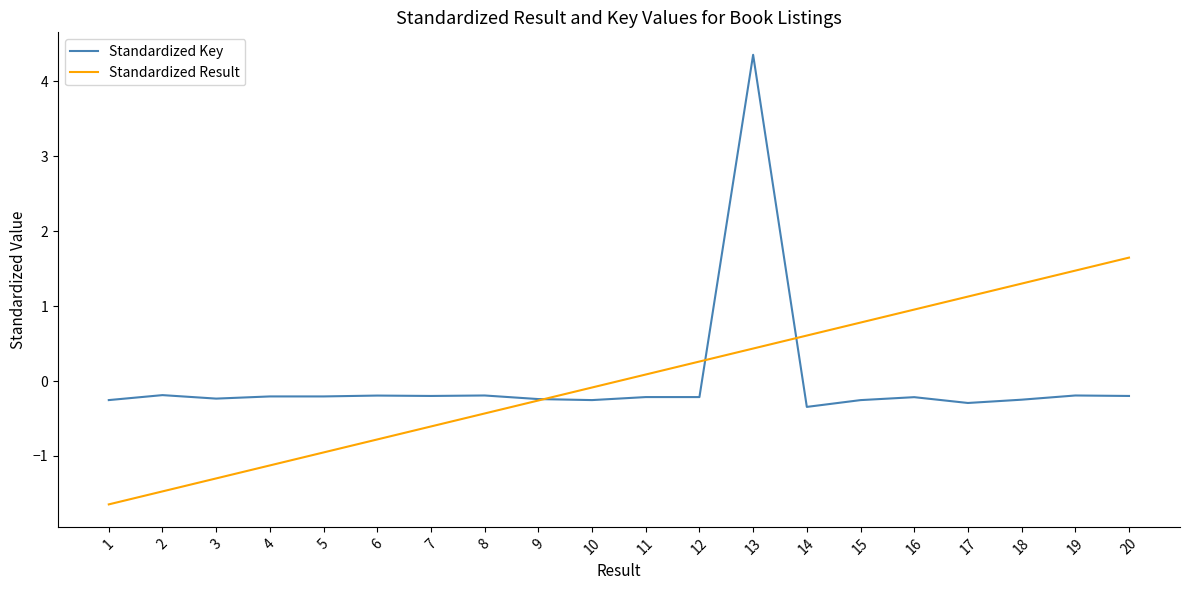

True or false: Standardized Result has more than 1 points higher than both neighbors.

False